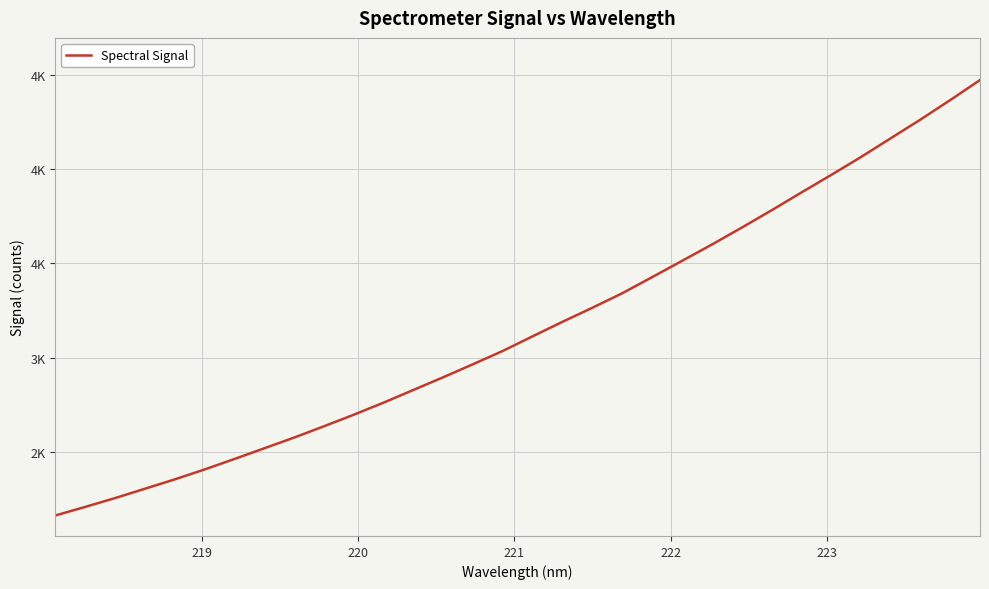

Reading right to left, what are all the values shown in this chart?

4470.8	4364.8	4261.3	4161.9	4062.5	3967.4	3874.3	3780.0	3688.3	3598.9	3512.4	3426.4	3341.2	3264.4	3190.1	3113.4	3035.9	2965.2	2896.0	2828.7	2761.5	2697.3	2636.0	2576.1	2519.3	2462.6	2407.1	2354.5	2304.8	2255.3	2208.6	2163.0